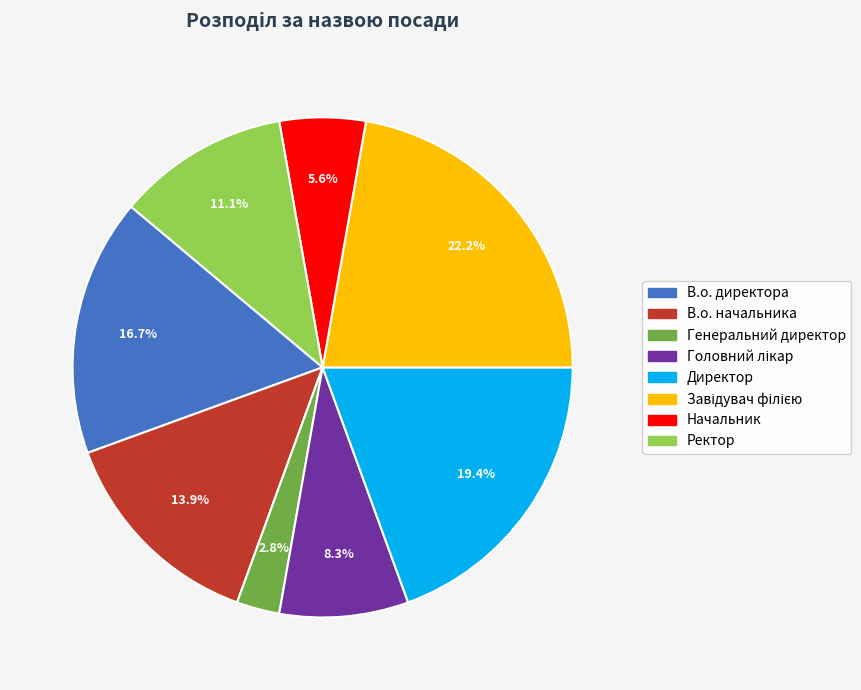

Does В.о. начальника account for over 50% of the chart?

No